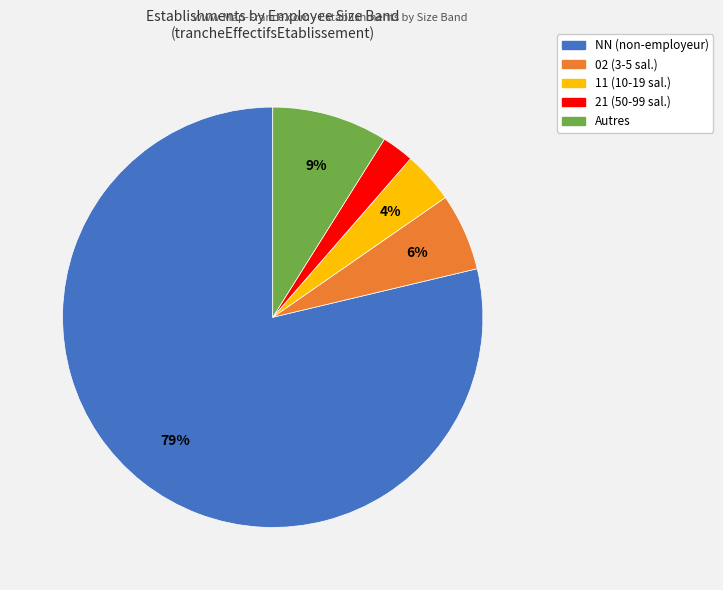

The 11 (10-19 sal.) slice represents 4% of the pie. True or false?

True